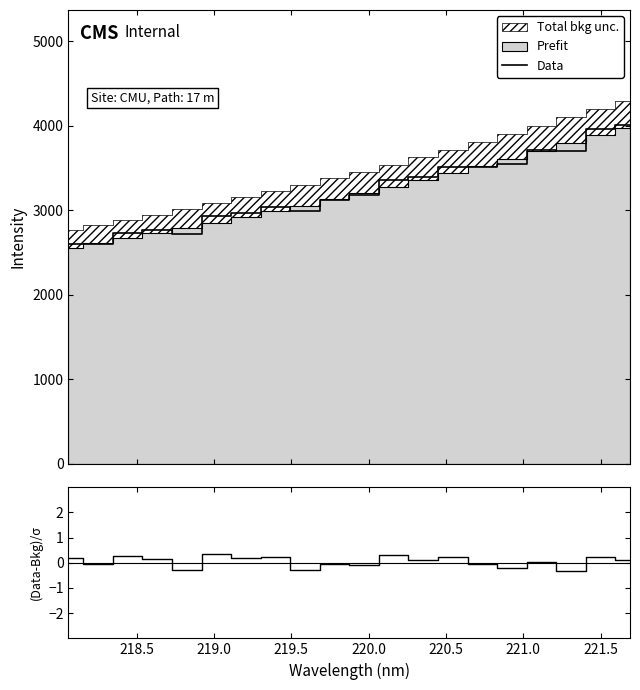

What is the highest value of the Data series?

4008.4